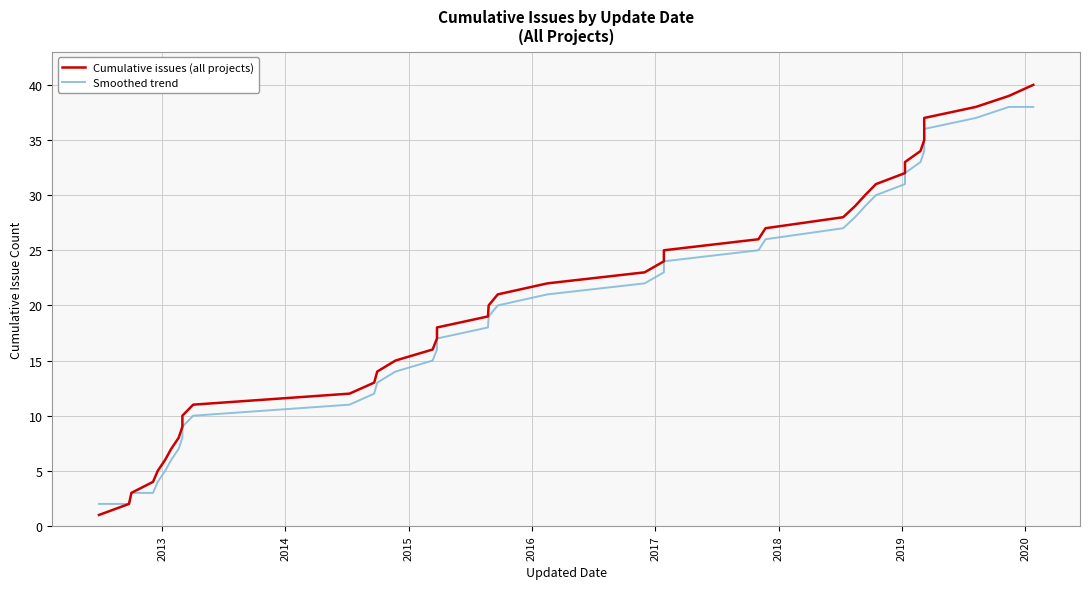

How many data points in Cumulative issues (all projects) are above 21?

19